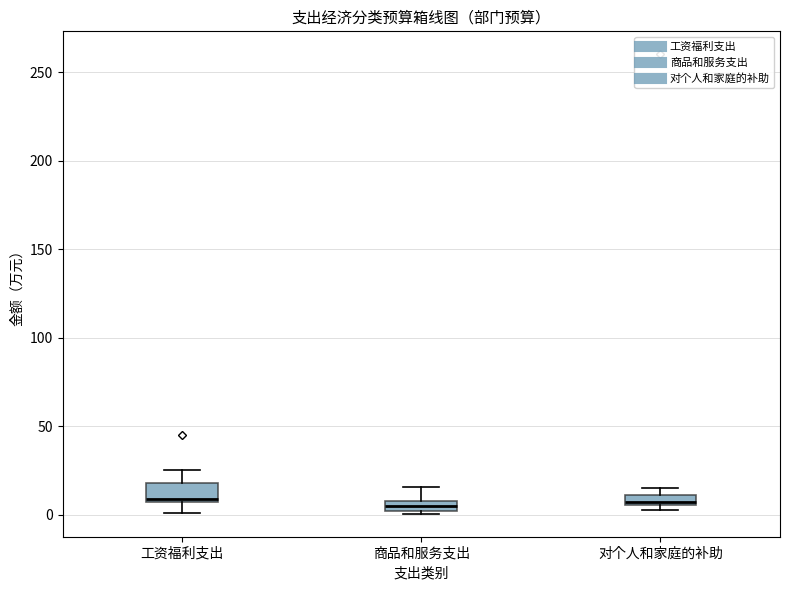

Where is the lower edge of the box for 对个人和家庭的补助 on the y-axis? The values are not printed on the chart, so give them approximately, as read against the axis.

5